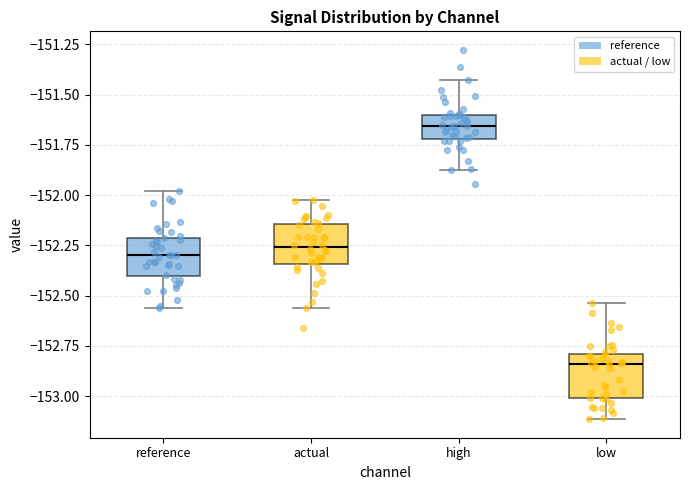

Reading left to right, transcribe this box plot: for each box, give where its median line is, the range the box spans, and where its two whiskers end, as read against the y-axis. The values are not printed on the chart, so give them approximately, as read against the axis.

reference: median -152.30, box -152.40 to -152.20, whiskers -152.55 to -152.00
actual: median -152.25, box -152.35 to -152.15, whiskers -152.55 to -152.00
high: median -151.65, box -151.70 to -151.60, whiskers -151.90 to -151.45
low: median -152.85, box -153.00 to -152.80, whiskers -153.10 to -152.55